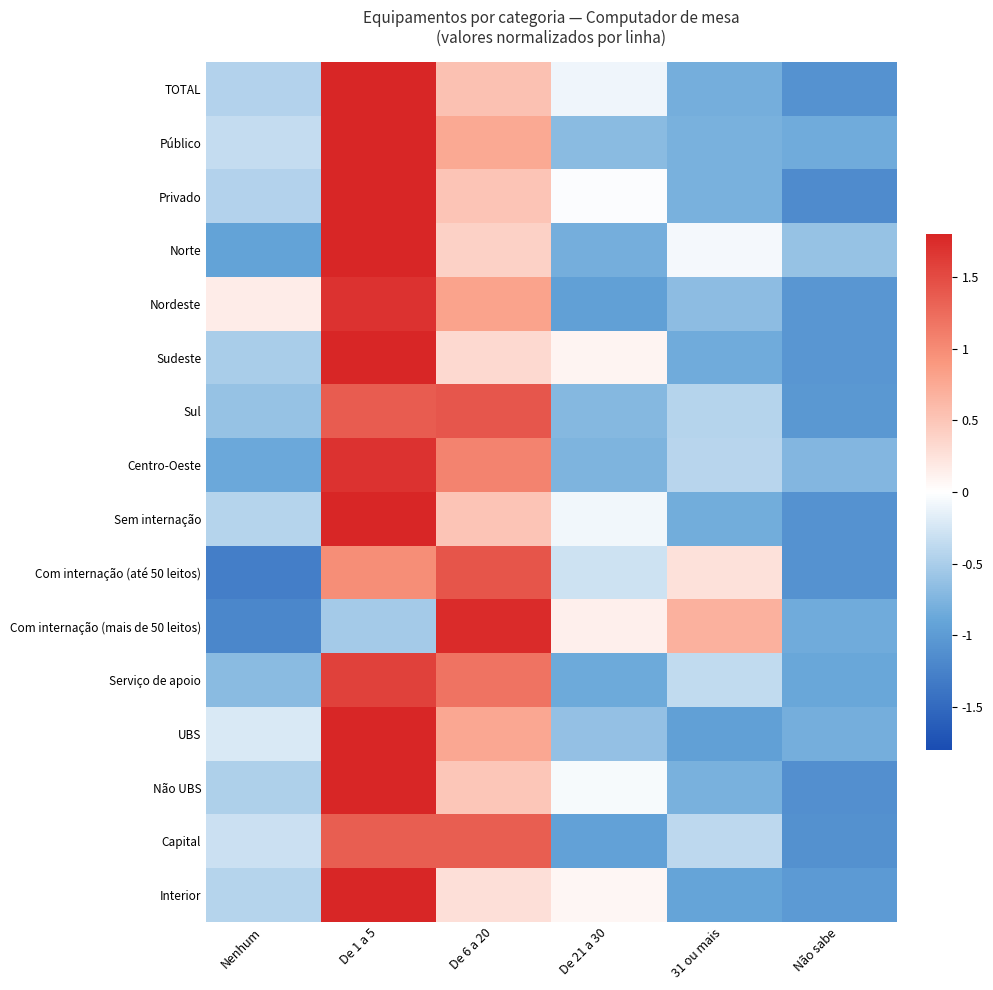

Reading left to right, list all the values displayed in this chart.

TOTAL: Nenhum=-0.4	De 1 a 5=1.9	De 6 a 20=0.5	De 21 a 30=-0.1	31 ou mais=-0.8	Não sabe=-1.1
Público: Nenhum=-0.3	De 1 a 5=1.9	De 6 a 20=0.7	De 21 a 30=-0.7	31 ou mais=-0.8	Não sabe=-0.8
Privado: Nenhum=-0.4	De 1 a 5=1.9	De 6 a 20=0.5	De 21 a 30=-0.0	31 ou mais=-0.8	Não sabe=-1.2
Norte: Nenhum=-0.9	De 1 a 5=2.0	De 6 a 20=0.4	De 21 a 30=-0.8	31 ou mais=-0.1	Não sabe=-0.6
Nordeste: Nenhum=0.2	De 1 a 5=1.7	De 6 a 20=0.8	De 21 a 30=-1.0	31 ou mais=-0.7	Não sabe=-1.0
Sudeste: Nenhum=-0.5	De 1 a 5=2.0	De 6 a 20=0.3	De 21 a 30=0.1	31 ou mais=-0.8	Não sabe=-1.0
Sul: Nenhum=-0.6	De 1 a 5=1.4	De 6 a 20=1.4	De 21 a 30=-0.7	31 ou mais=-0.4	Não sabe=-1.0
Centro-Oeste: Nenhum=-0.9	De 1 a 5=1.7	De 6 a 20=1.1	De 21 a 30=-0.8	31 ou mais=-0.4	Não sabe=-0.7
Sem internação: Nenhum=-0.4	De 1 a 5=1.9	De 6 a 20=0.5	De 21 a 30=-0.1	31 ou mais=-0.8	Não sabe=-1.1
Com internação (até 50 leitos): Nenhum=-1.3	De 1 a 5=1.0	De 6 a 20=1.4	De 21 a 30=-0.3	31 ou mais=0.3	Não sabe=-1.1
Com internação (mais de 50 leitos): Nenhum=-1.2	De 1 a 5=-0.5	De 6 a 20=1.8	De 21 a 30=0.1	31 ou mais=0.7	Não sabe=-0.8
Serviço de apoio: Nenhum=-0.7	De 1 a 5=1.6	De 6 a 20=1.2	De 21 a 30=-0.8	31 ou mais=-0.4	Não sabe=-0.9
UBS: Nenhum=-0.2	De 1 a 5=1.8	De 6 a 20=0.8	De 21 a 30=-0.6	31 ou mais=-1.0	Não sabe=-0.8
Não UBS: Nenhum=-0.5	De 1 a 5=1.9	De 6 a 20=0.5	De 21 a 30=-0.0	31 ou mais=-0.8	Não sabe=-1.1
Capital: Nenhum=-0.3	De 1 a 5=1.4	De 6 a 20=1.4	De 21 a 30=-0.9	31 ou mais=-0.4	Não sabe=-1.1
Interior: Nenhum=-0.4	De 1 a 5=2.0	De 6 a 20=0.3	De 21 a 30=0.1	31 ou mais=-0.9	Não sabe=-1.0